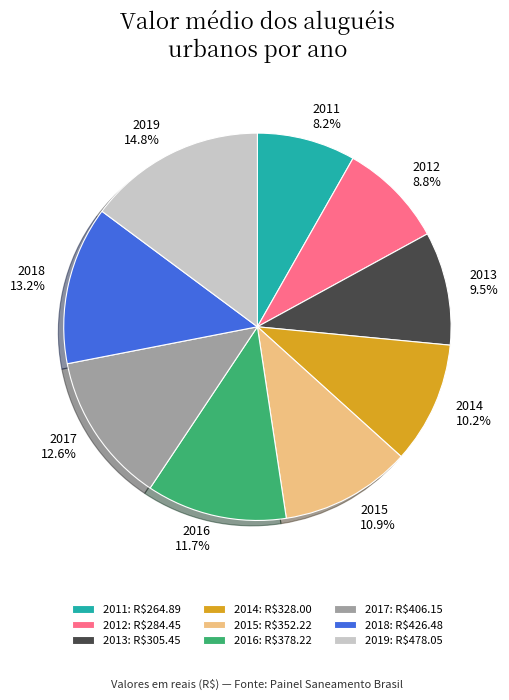

What is the ratio of the value at 2012 to the value at 2017?

0.7